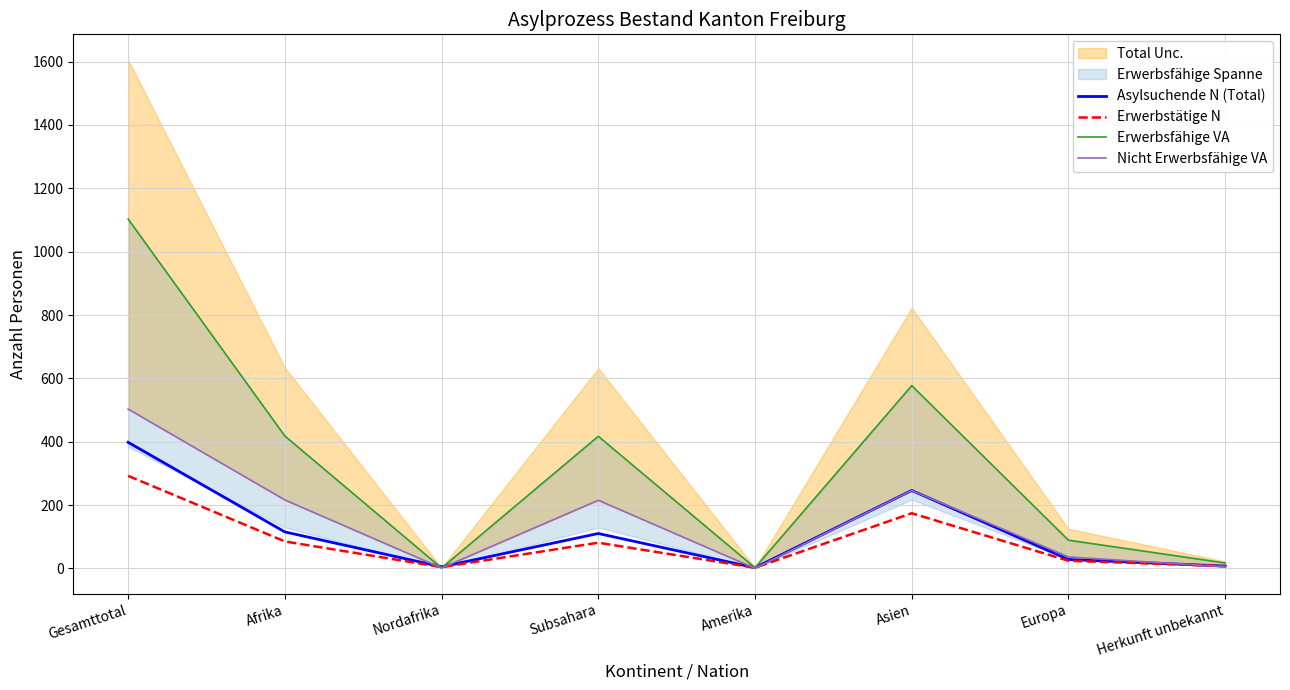

What is the value of the Nicht Erwerbsfähige VA point at the 4th from the left?

215